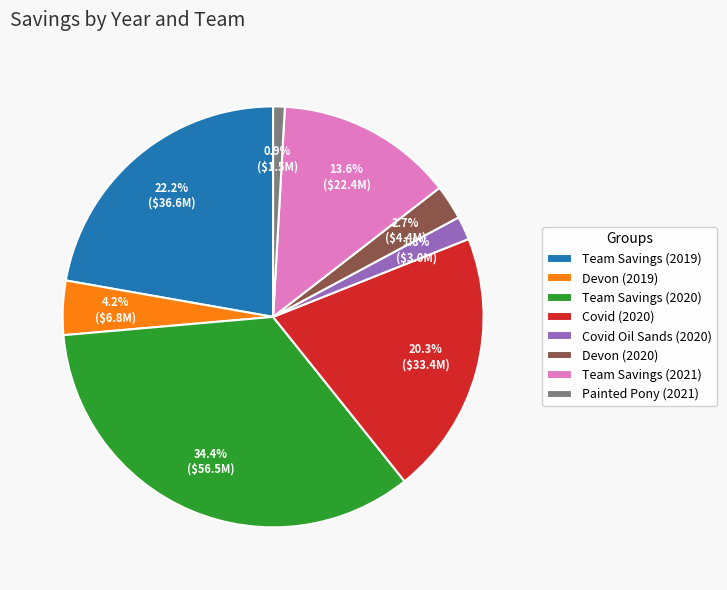

Is there any slice that represents more than half of the pie?

No